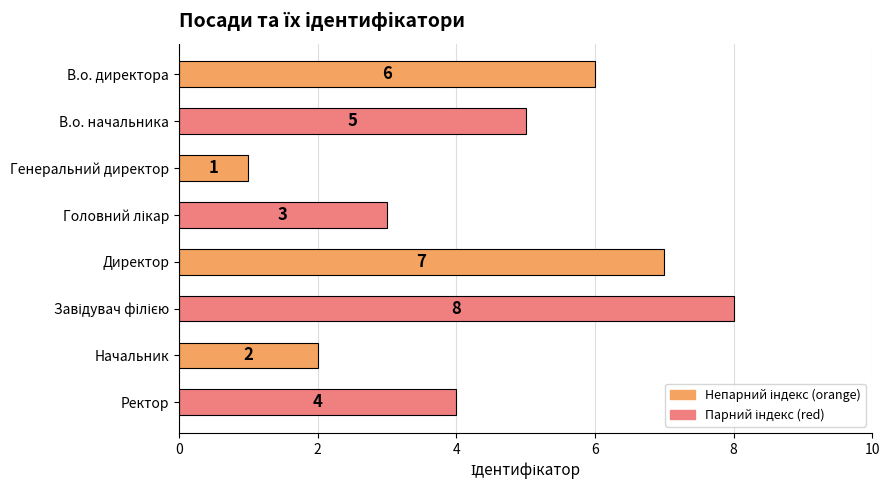

Which category has the lowest value across all series?

Генеральний директор